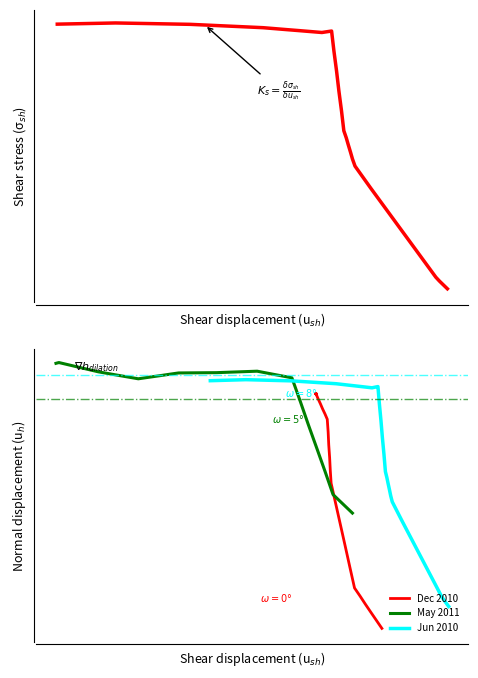

Rank the series by their maximum value, from highest to lowest.

May 2011, Jun 2010, Dec 2010